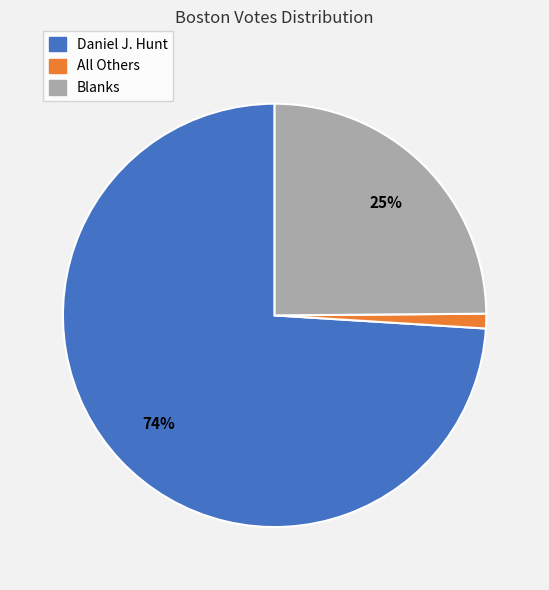

To the nearest percent, what is the average slice percentage?

33%